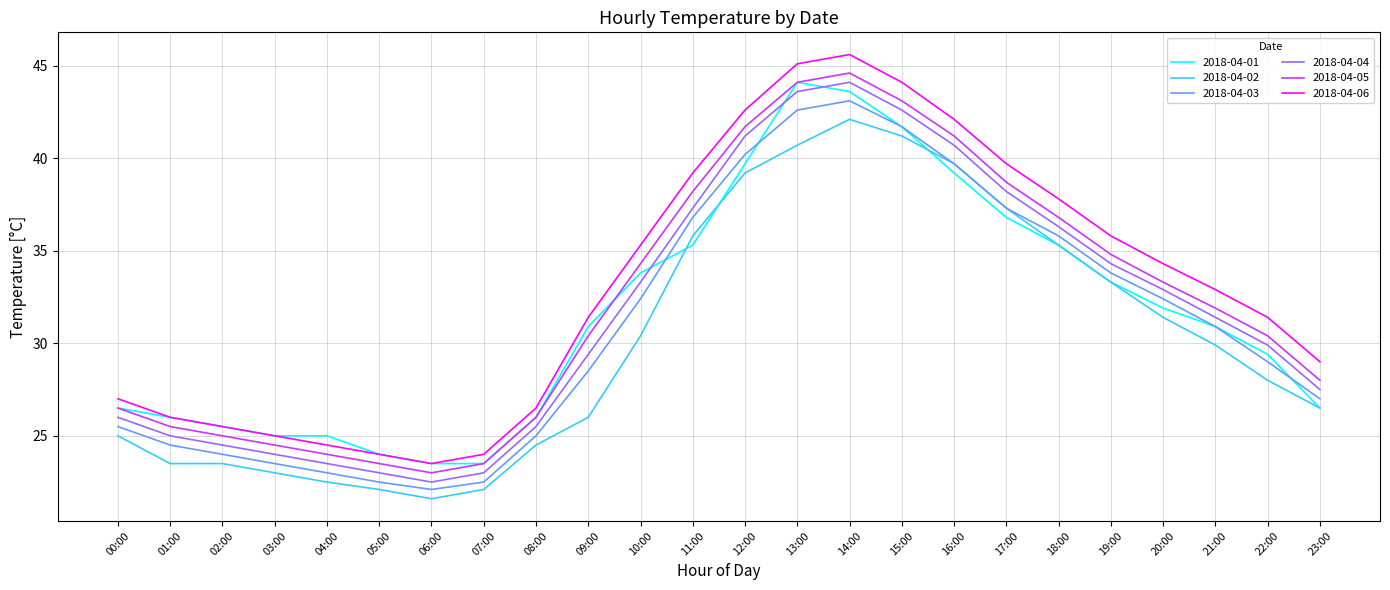

The value of 2018-04-04 at 23:00 is 27.5. True or false?

True